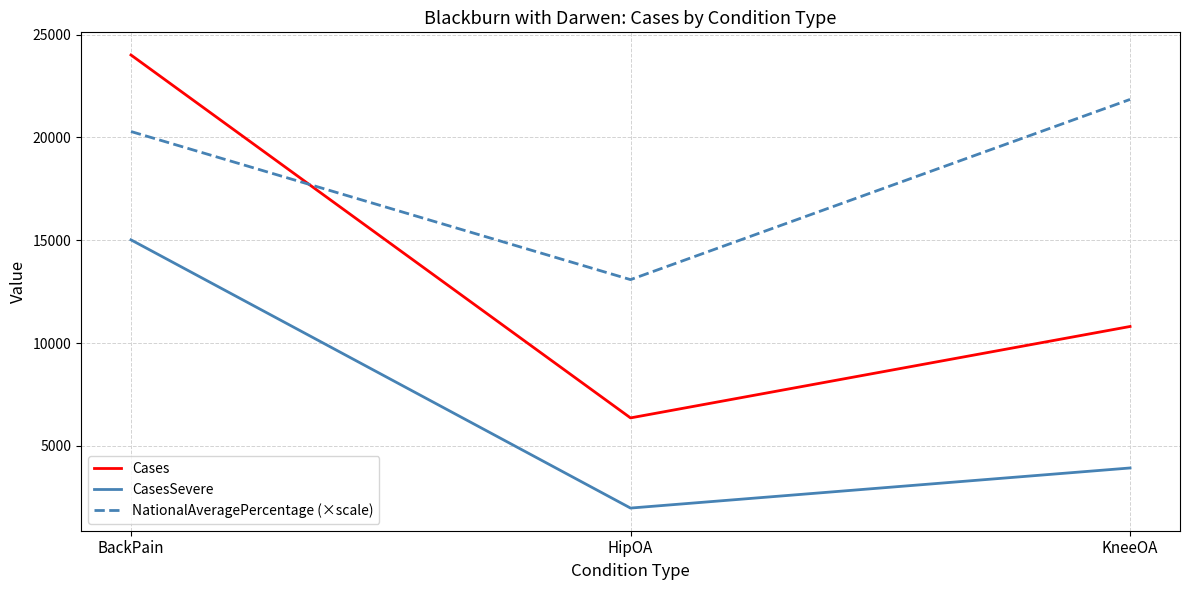

How many lines are shown in the chart?

3